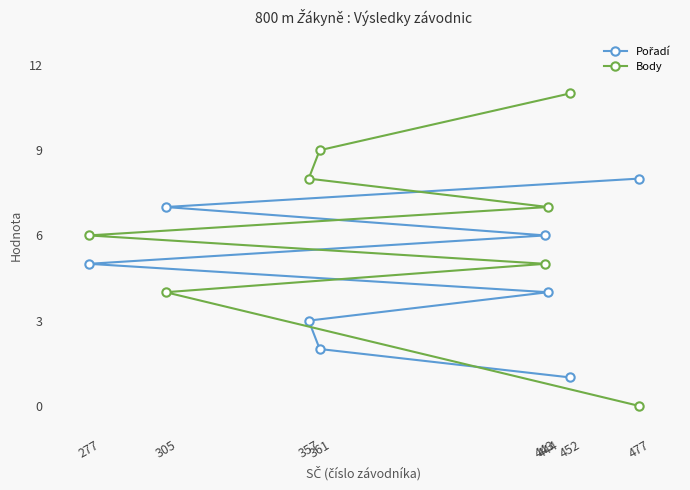

How many Pořadí values are between 3 and 7?

5